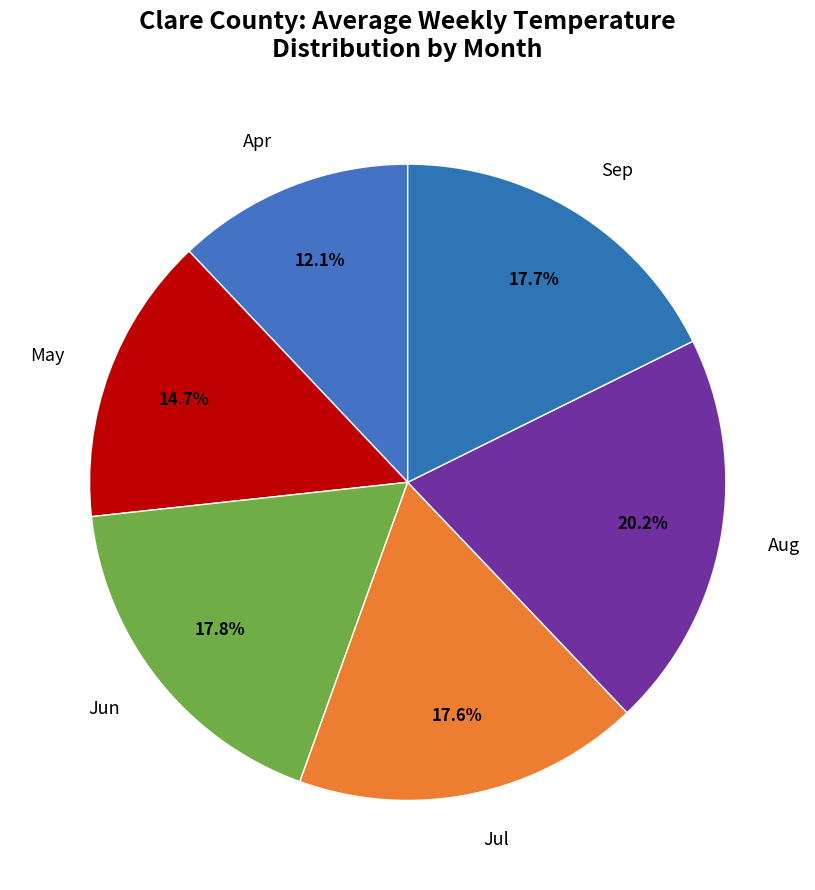

How many segments does this pie chart have?

6